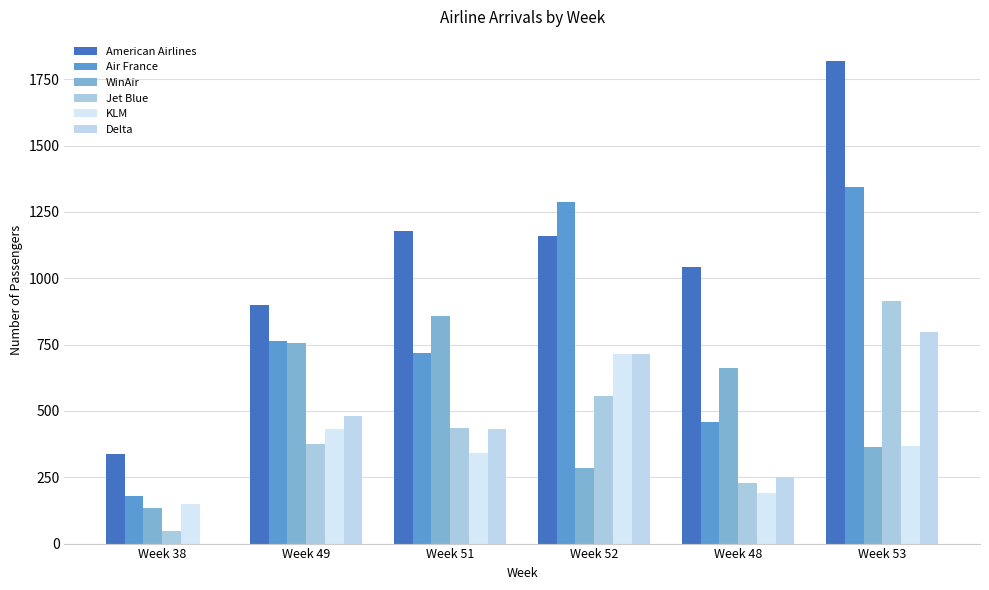

What is the minimum value for WinAir?

136